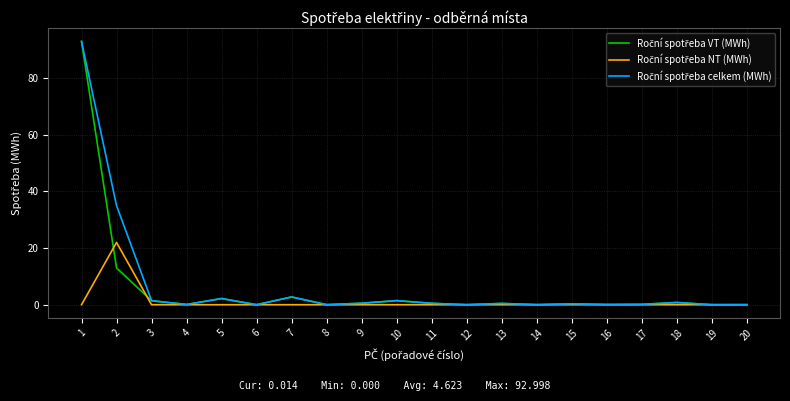

What is the greatest value displayed?

93.0